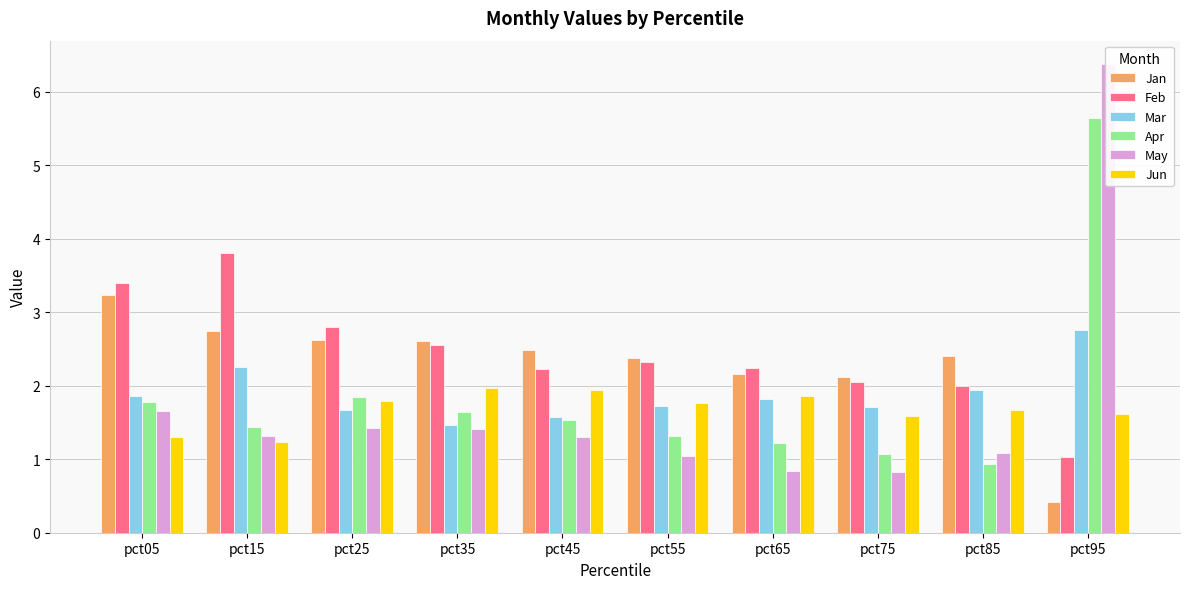

What are all the series names shown in the legend?

Jan, Feb, Mar, Apr, May, Jun